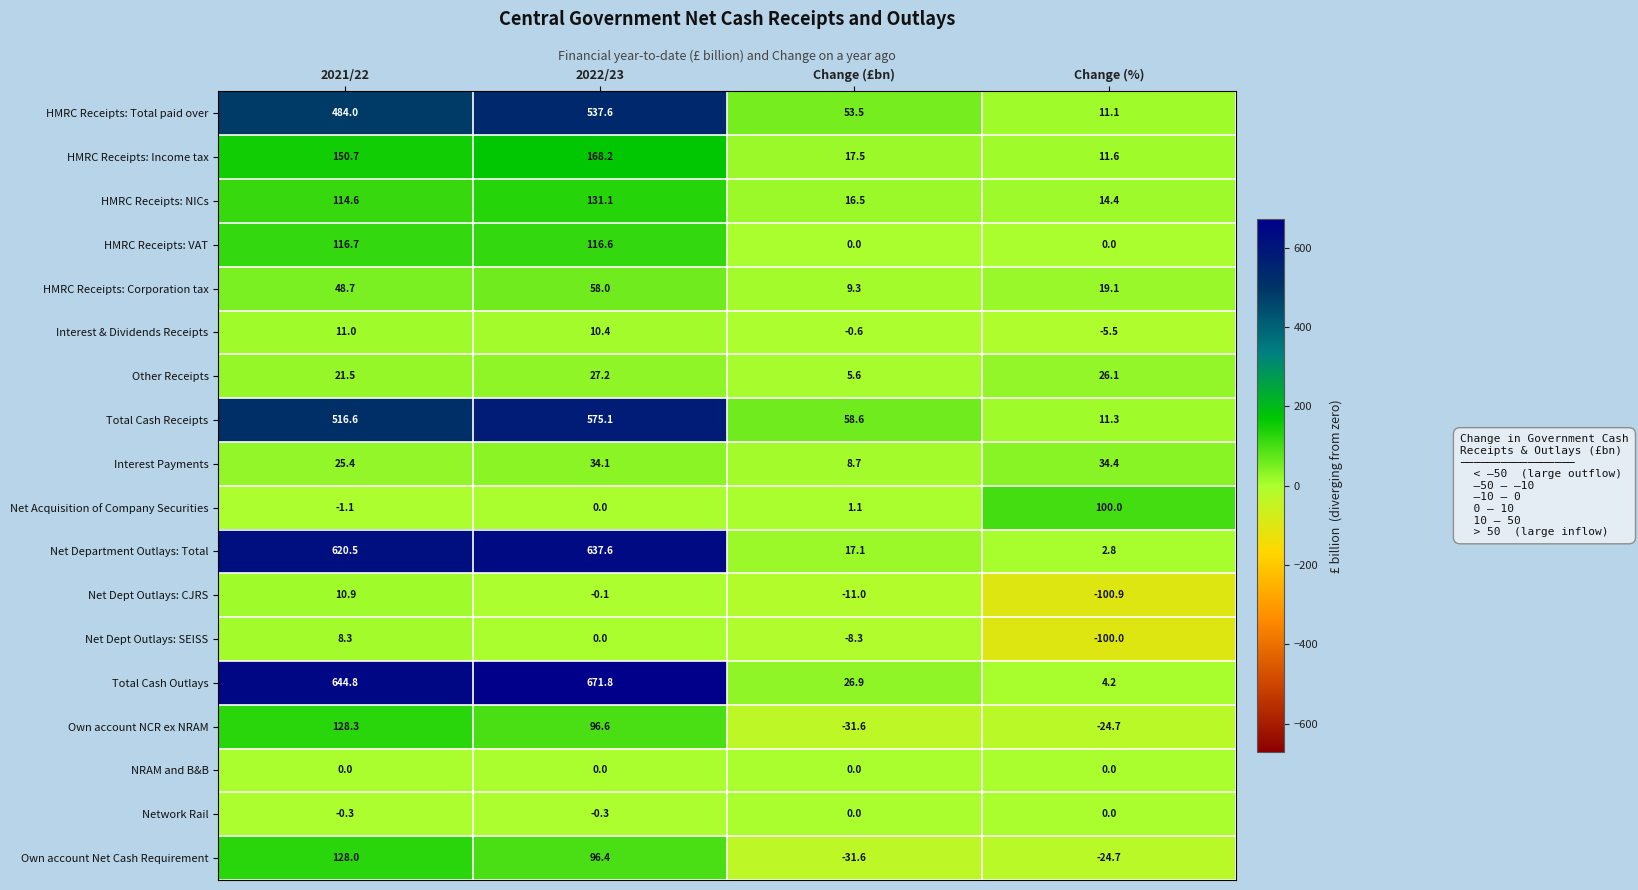

What is the difference between the maximum and minimum values in the Other Receipts series?

21.6